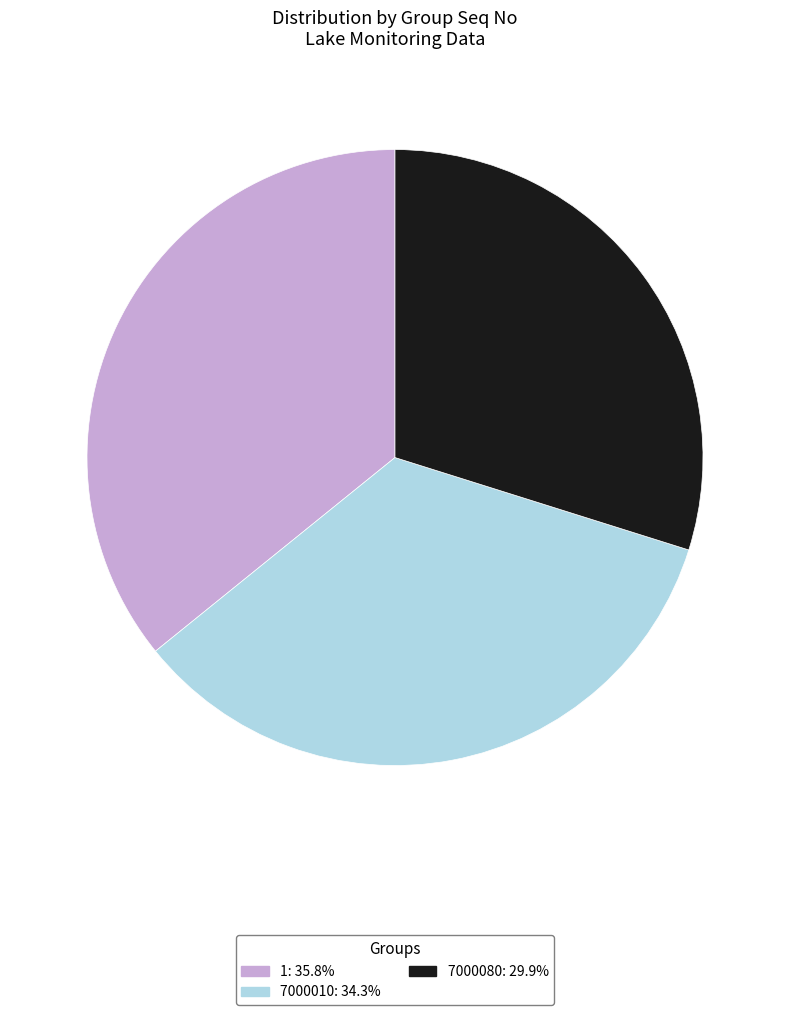

Which category has the biggest portion of the pie?

1